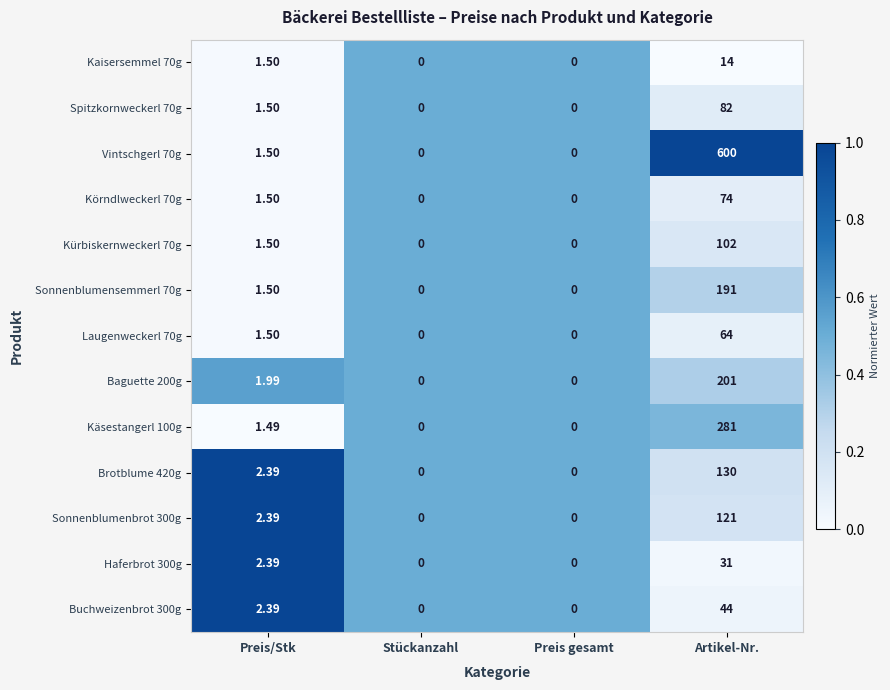

At which category is the sum across all series the highest?

Artikel-Nr.